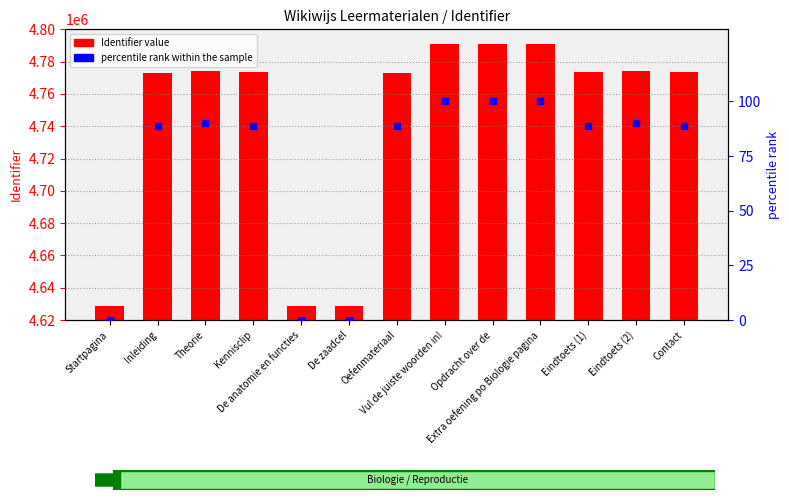

Which series has the widest spread of Y values?

Identifier value